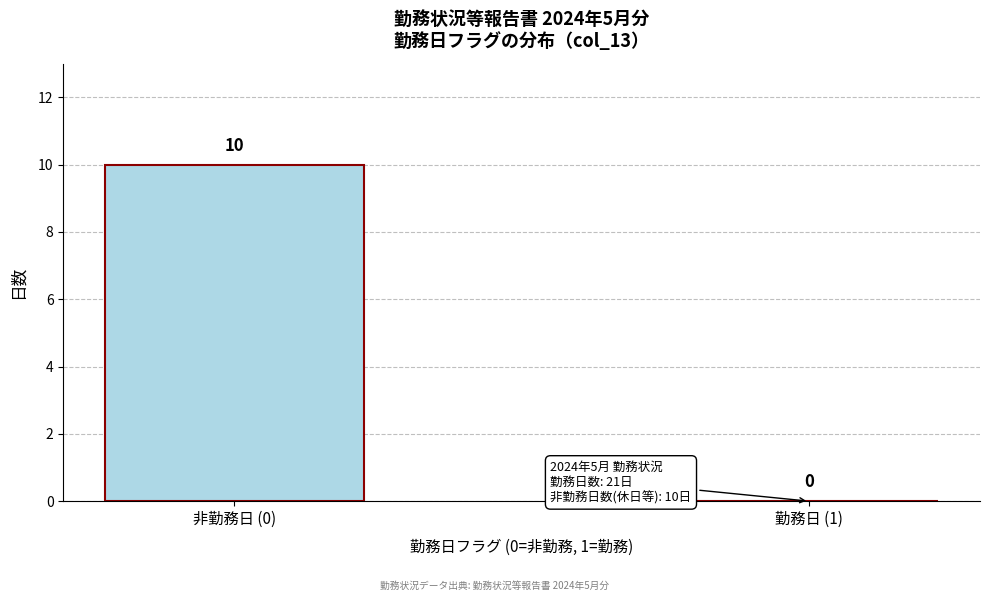

Reading left to right, extract all data points from this chart.

非勤務日 (0)=10	勤務日 (1)=0